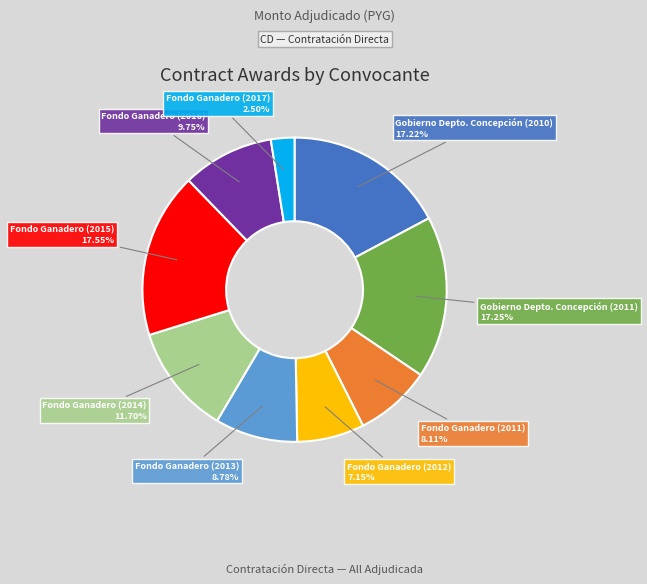

Is there a majority slice in this chart?

No